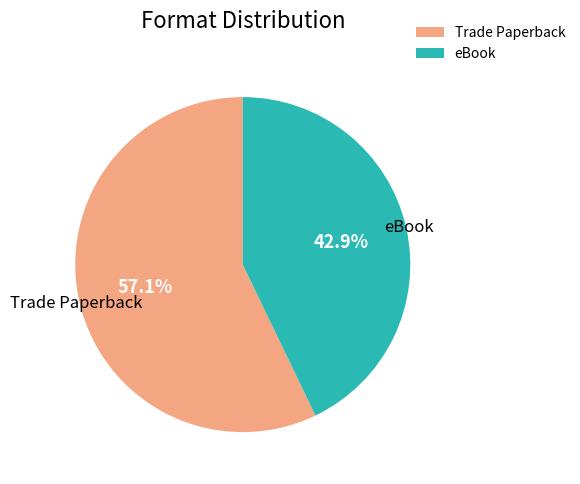

True or false: eBook accounts for 43% of the total.

True